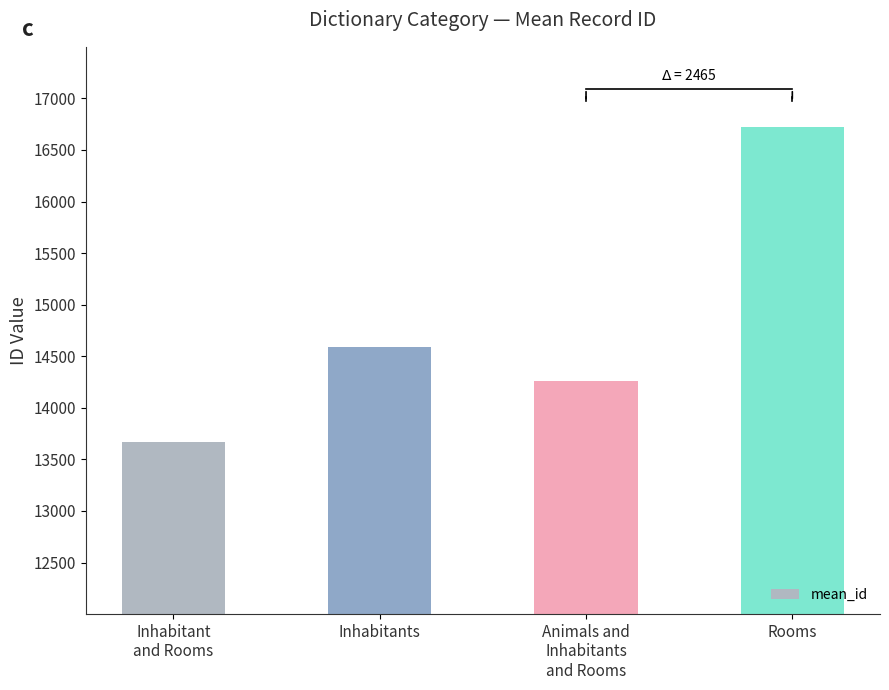

Which label corresponds to the largest value in the chart?

Rooms